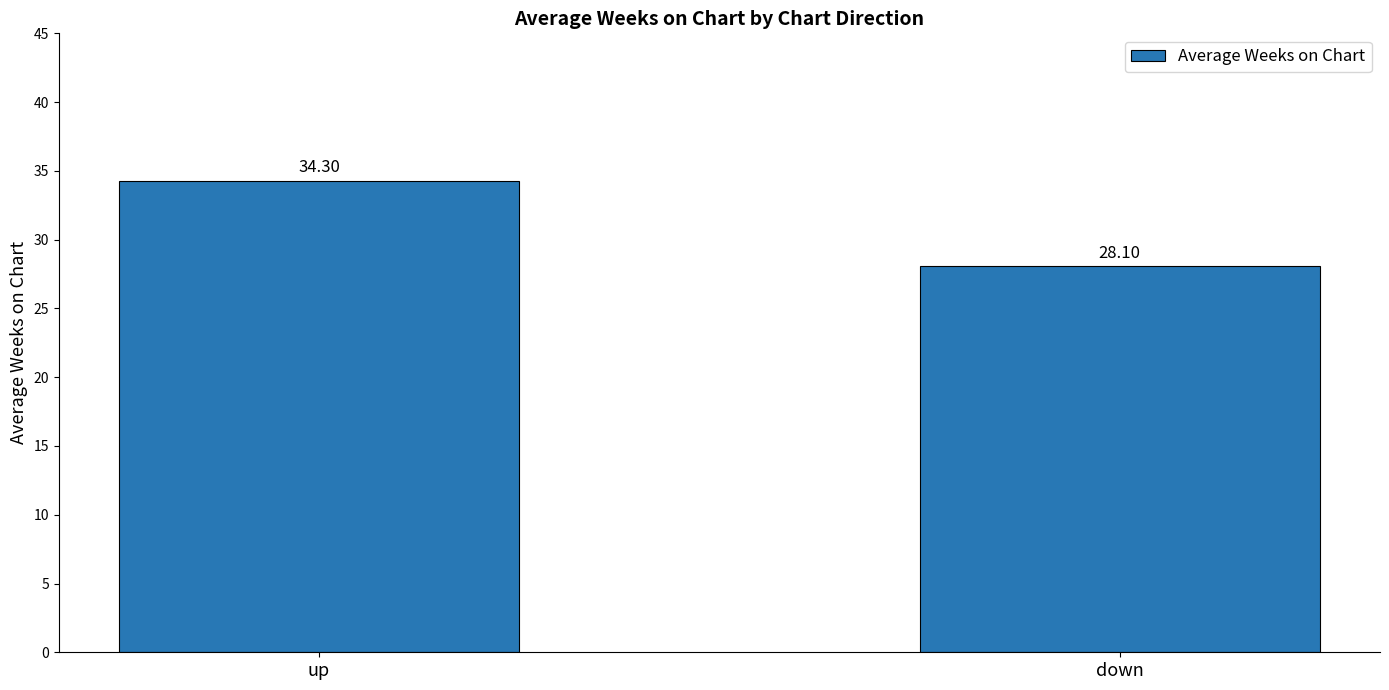

What is the sum of the values at down and up?

62.4